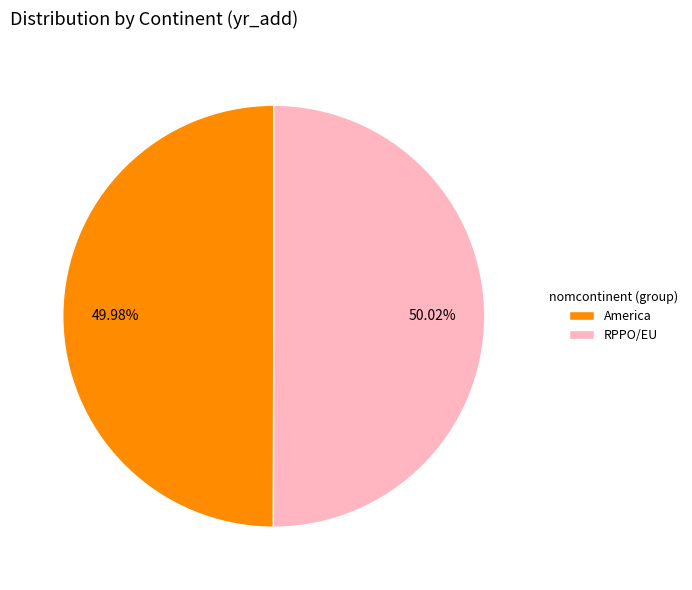

Count the number of slices in the pie.

2